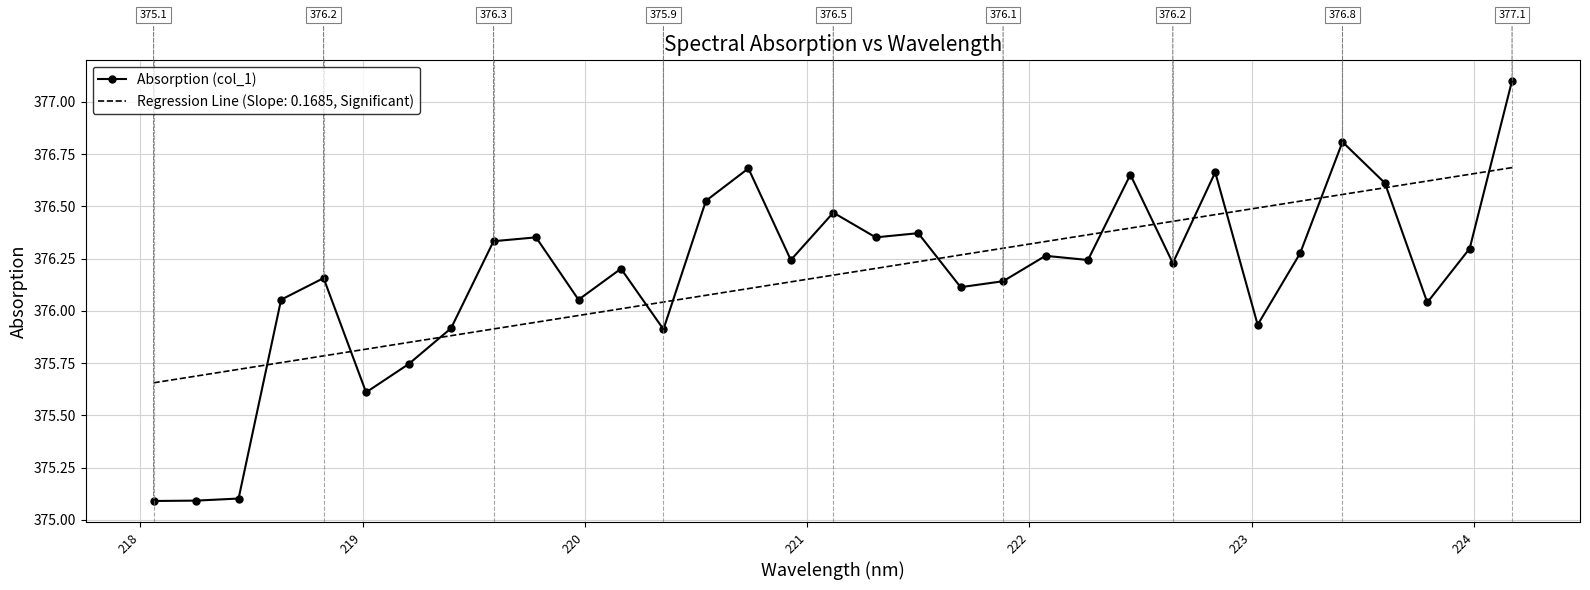

Which series has the widest spread of values?

Absorption (col_1)